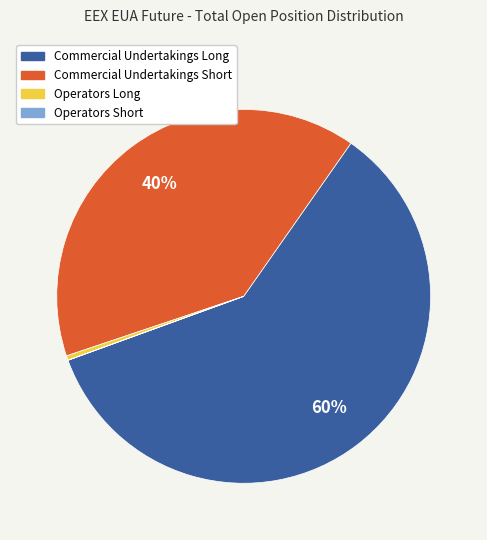

Is it true that Commercial Undertakings Long is 73% of the pie?

False